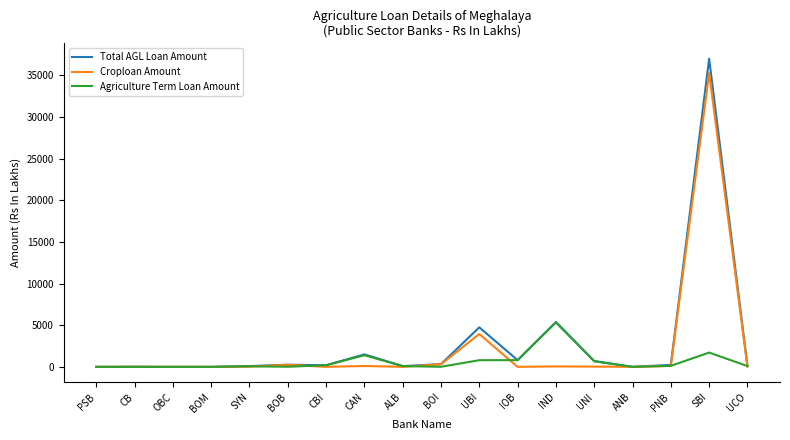

What are all the series names shown in the legend?

Total AGL Loan Amount, Croploan Amount, Agriculture Term Loan Amount